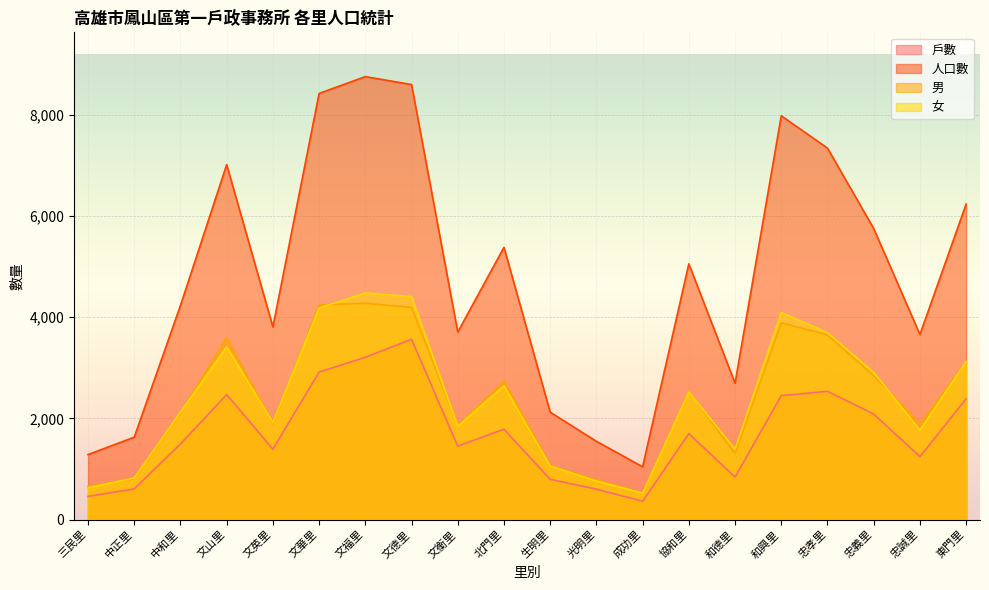

Is the value of 戶數 at 光明里 greater than the value of 人口數 at 協和里?

No